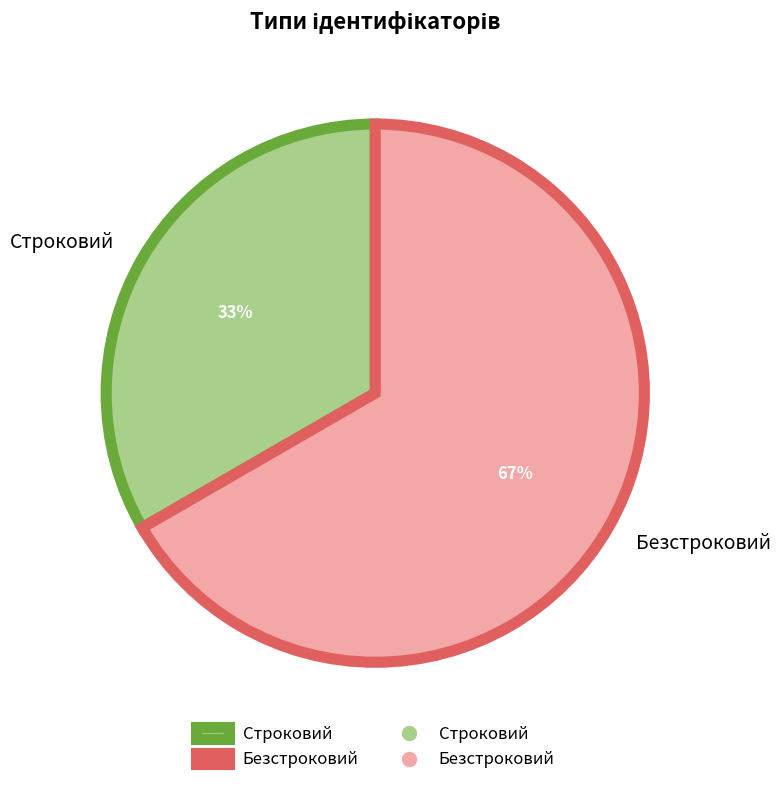

Rank the categories by value from highest to lowest.

Безстроковий, Строковий